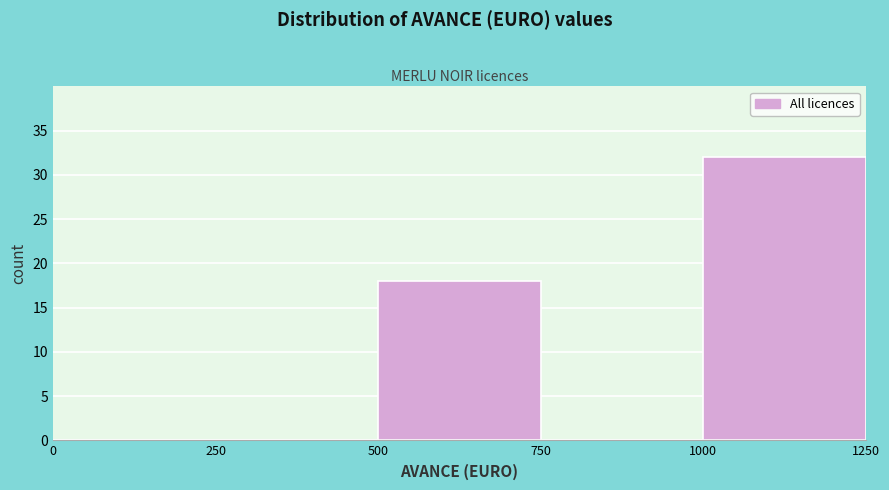

Reading left to right, transcribe this chart: for each bar, give the range it covers on the x-axis and its height. The values are not printed on the chart, so give them approximately, as read against the axis.

0 to 250: 0
250 to 500: 0
500 to 750: 18
750 to 1000: 0
1000 to 1250: 32